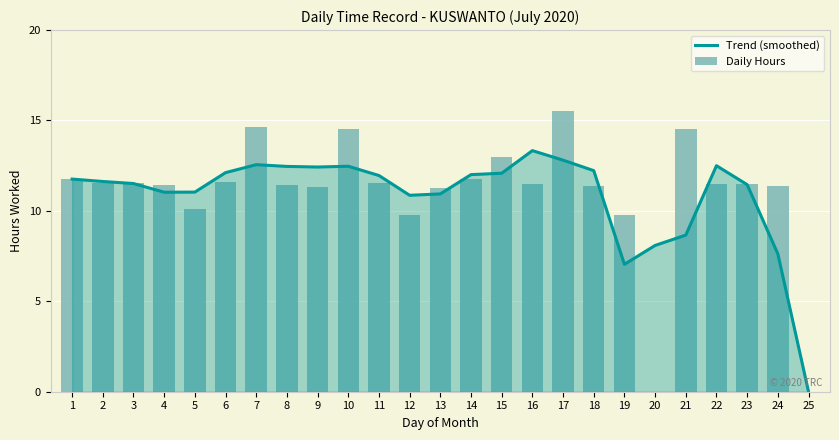

Rank the categories by Trend (smoothed) value from highest to lowest.

16, 17, 7, 22, 10, 8, 9, 18, 6, 15, 14, 11, 1, 2, 3, 23, 5, 4, 13, 12, 21, 20, 24, 19, 25